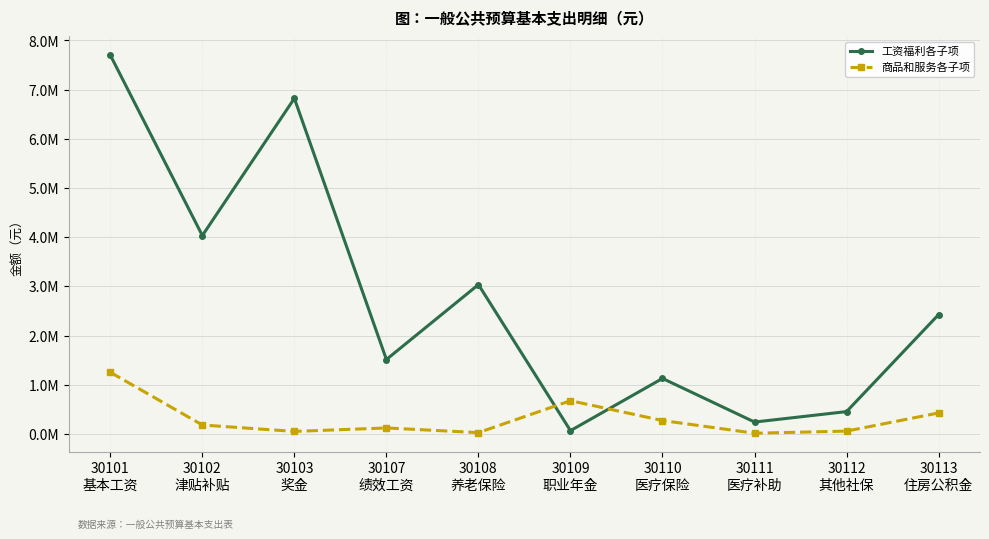

What is the label of the 10th point from the left?

30113
住房公积金